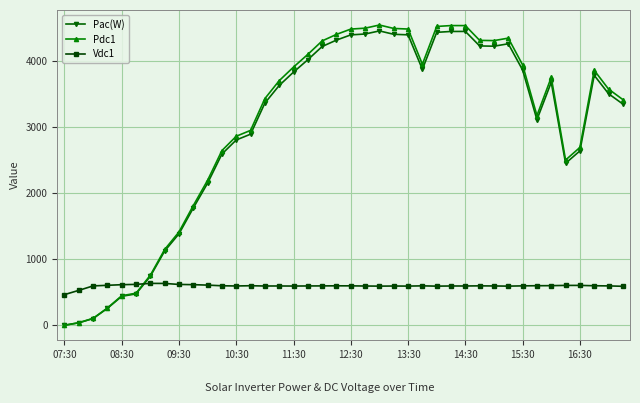

Which series has the widest spread of values?

Pdc1